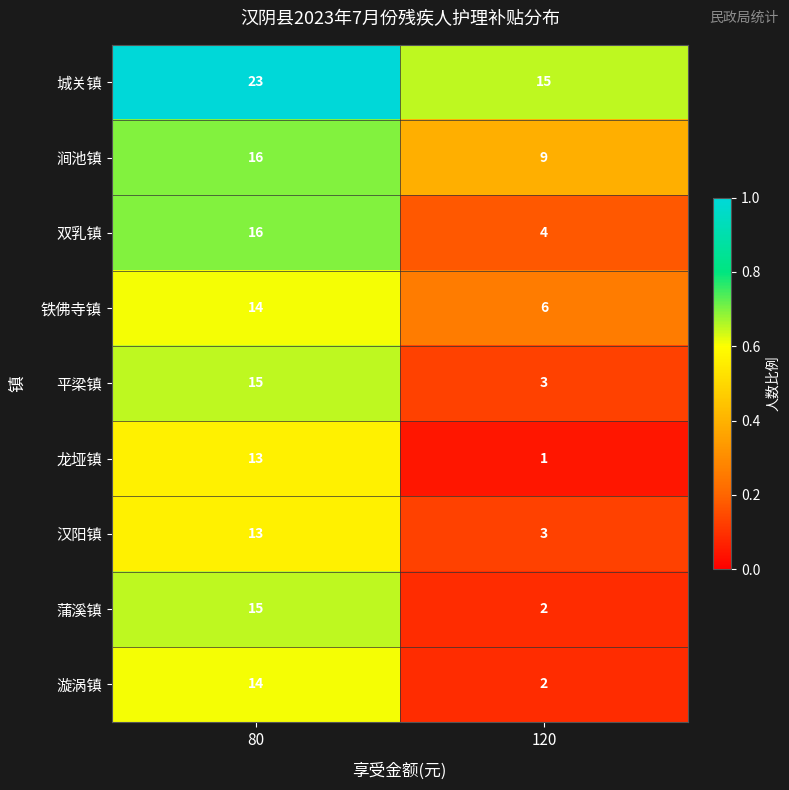

What is the average value of the 平梁镇 series?

9